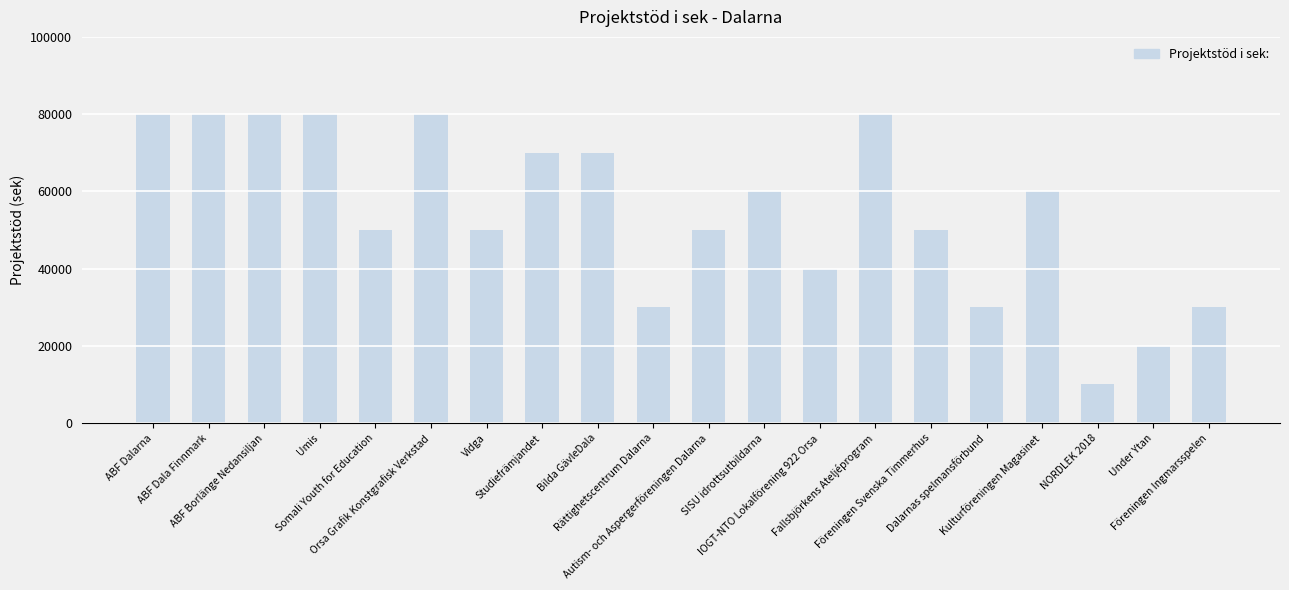

Between Umis and Rättighetscentrum Dalarna, which is larger?

Umis